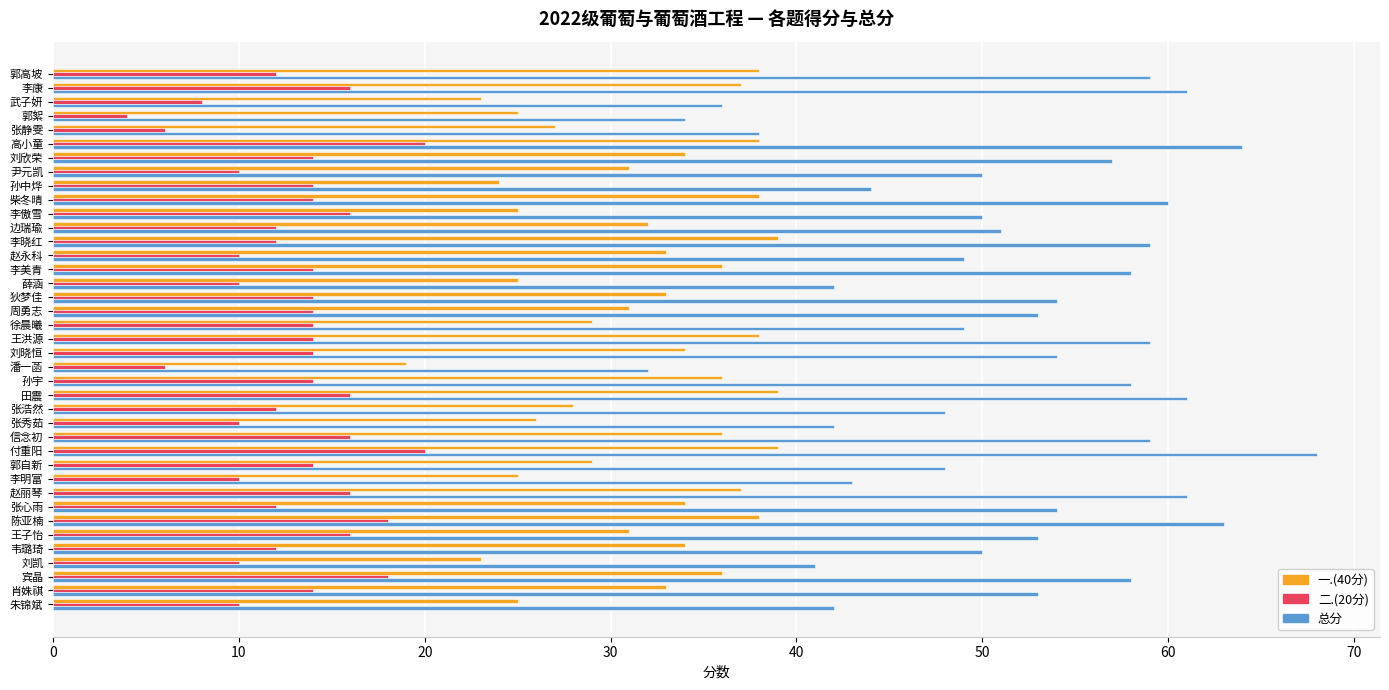

What is the sum of all 一.(40分) values?

1238